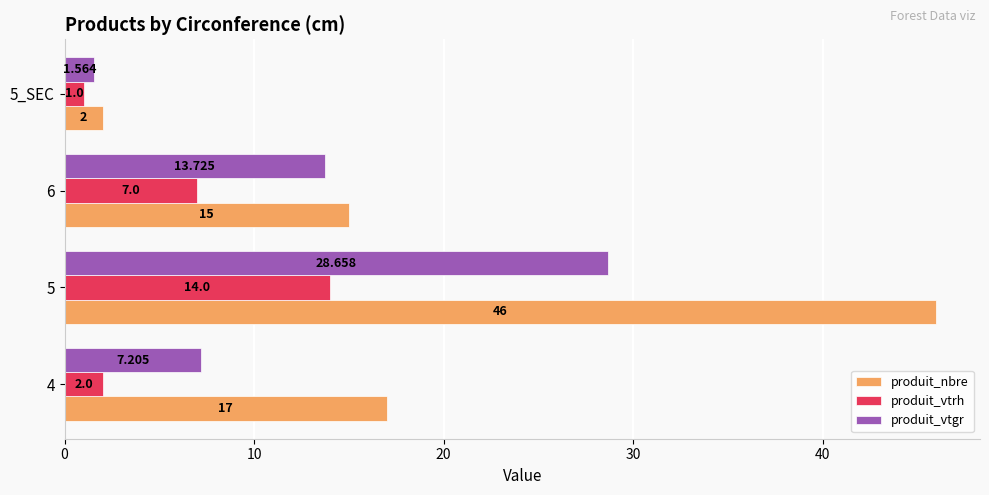

Rank the series by their maximum value, from highest to lowest.

produit_nbre, produit_vtgr, produit_vtrh